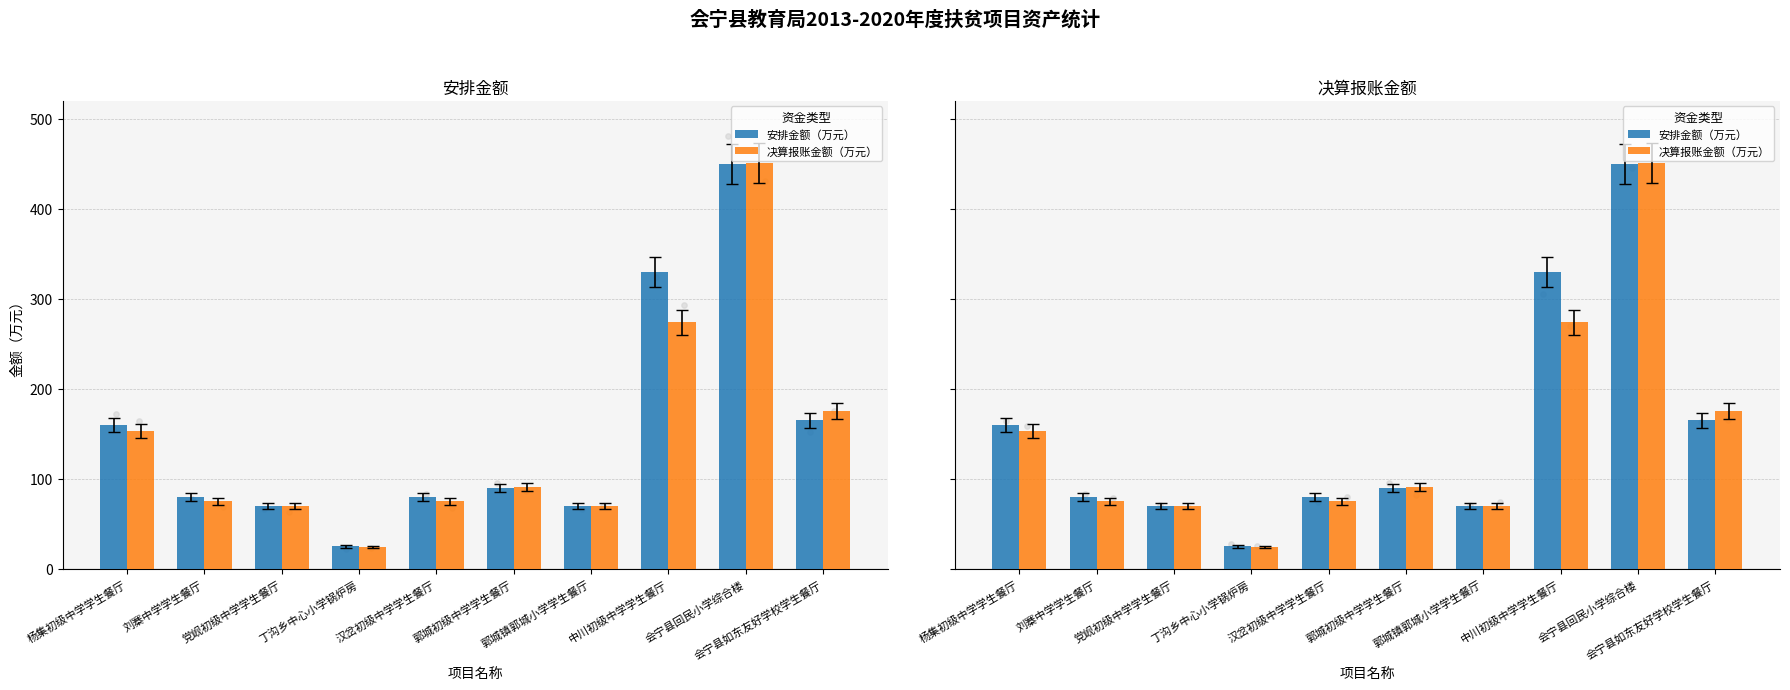

What is the total value across all series at 汉岔初级中学学生餐厅?

155.0